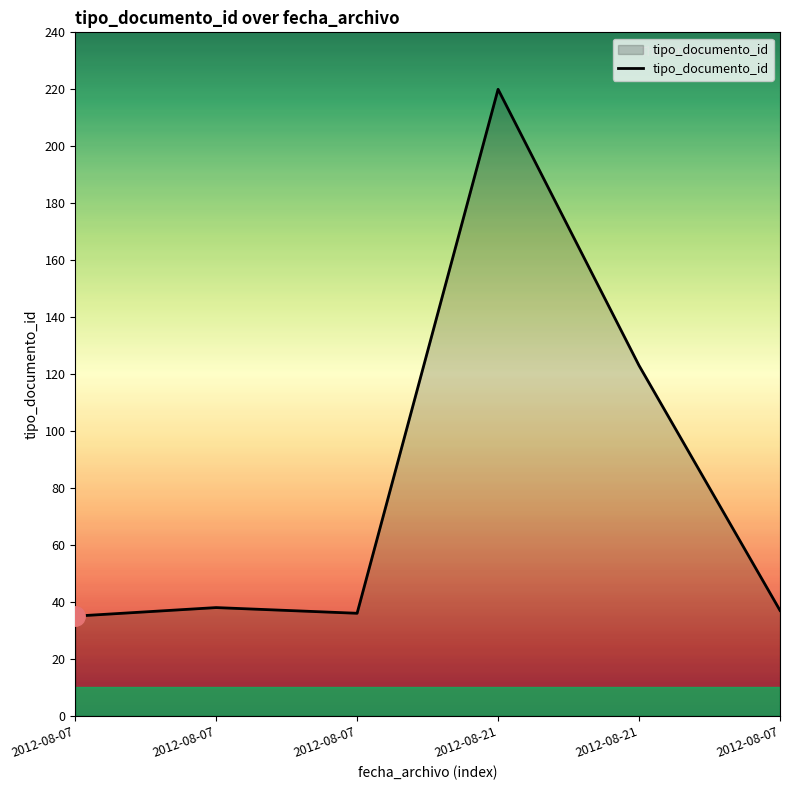

Which label corresponds to the smallest value in the chart?

2012-08-07